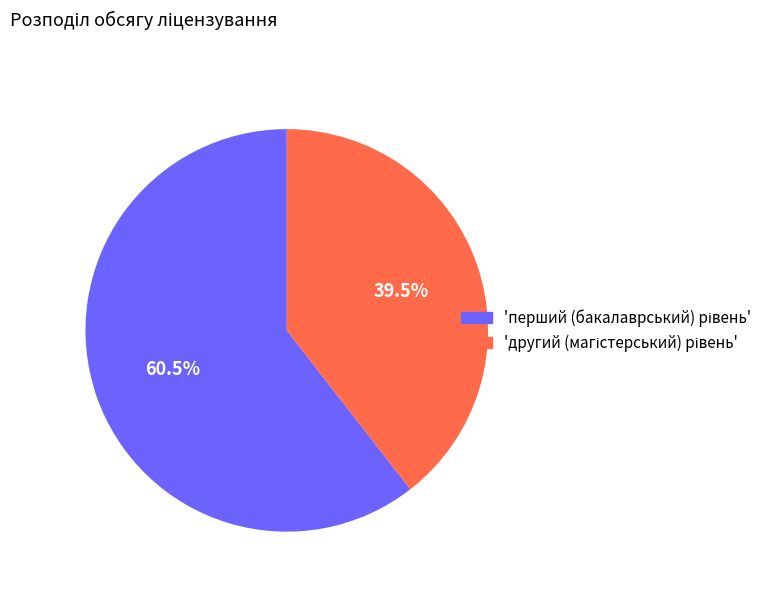

Is there a majority slice in this chart?

Yes